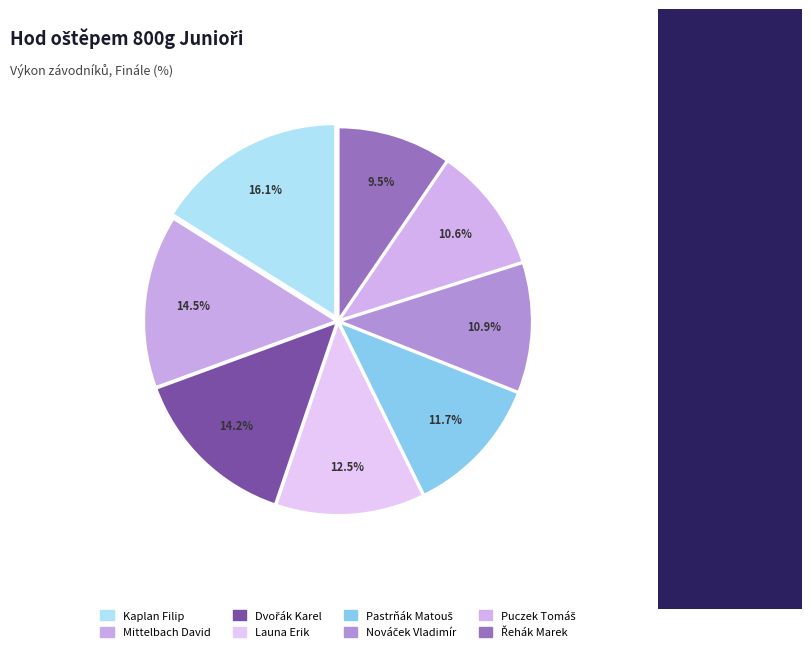

How many slices are in this pie chart?

8